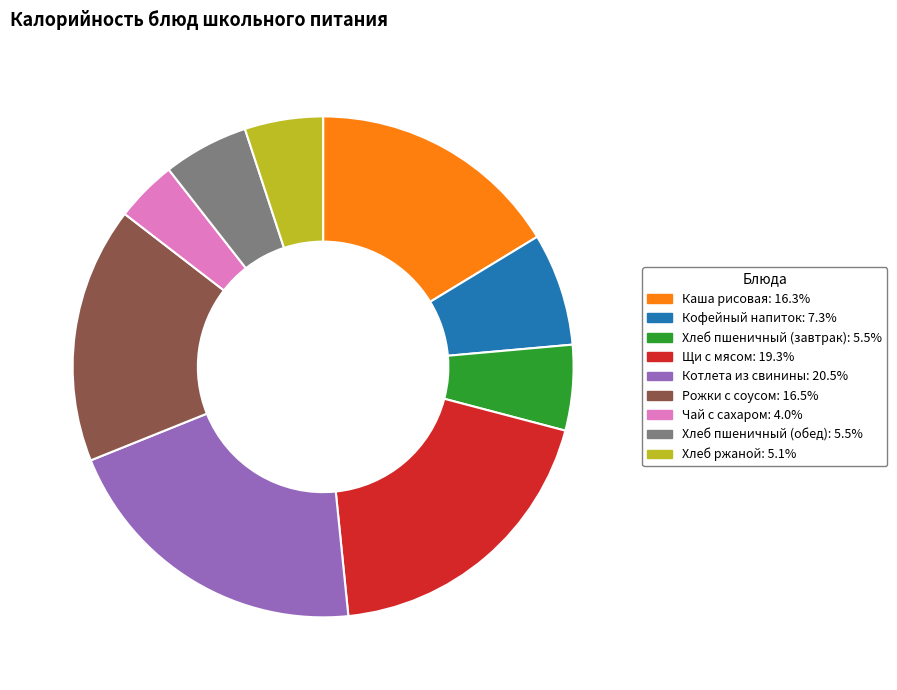

Count the number of slices in the pie.

9